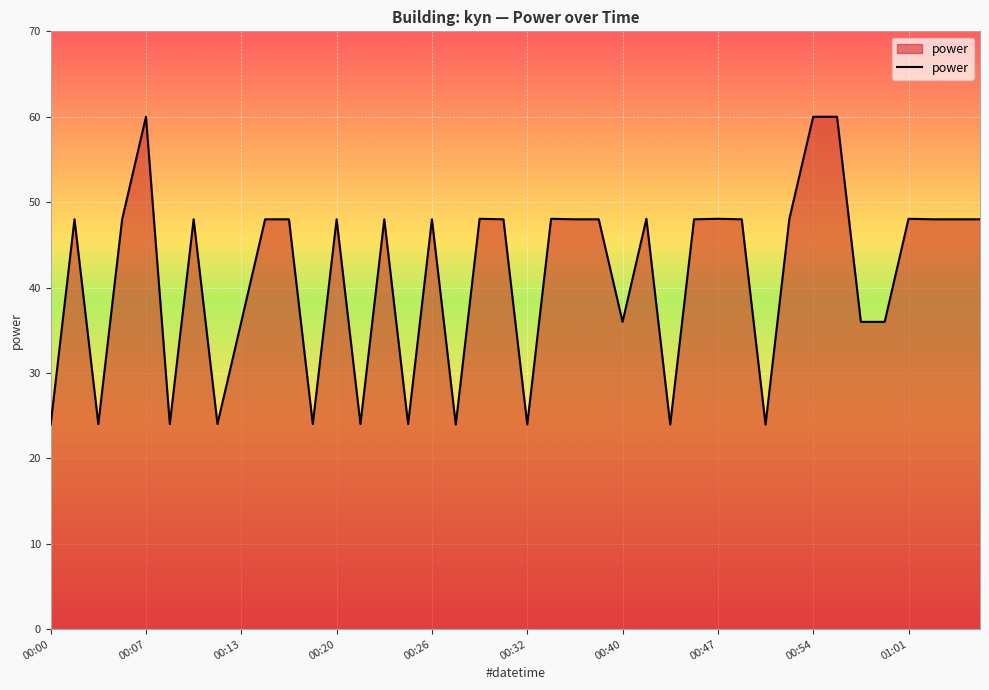

What is the difference between the maximum and minimum values?

36.0